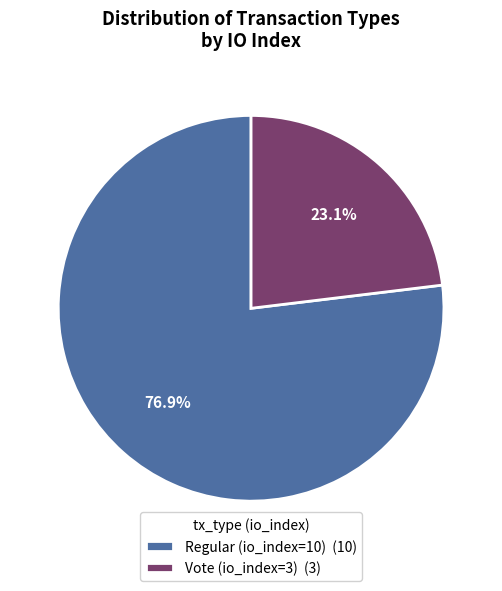

Is it true that Regular (io_index=10) is 71% of the pie?

False